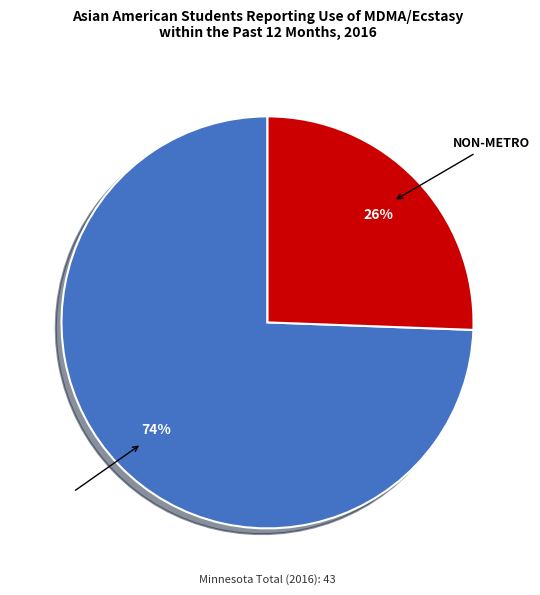

Count the number of slices in the pie.

2